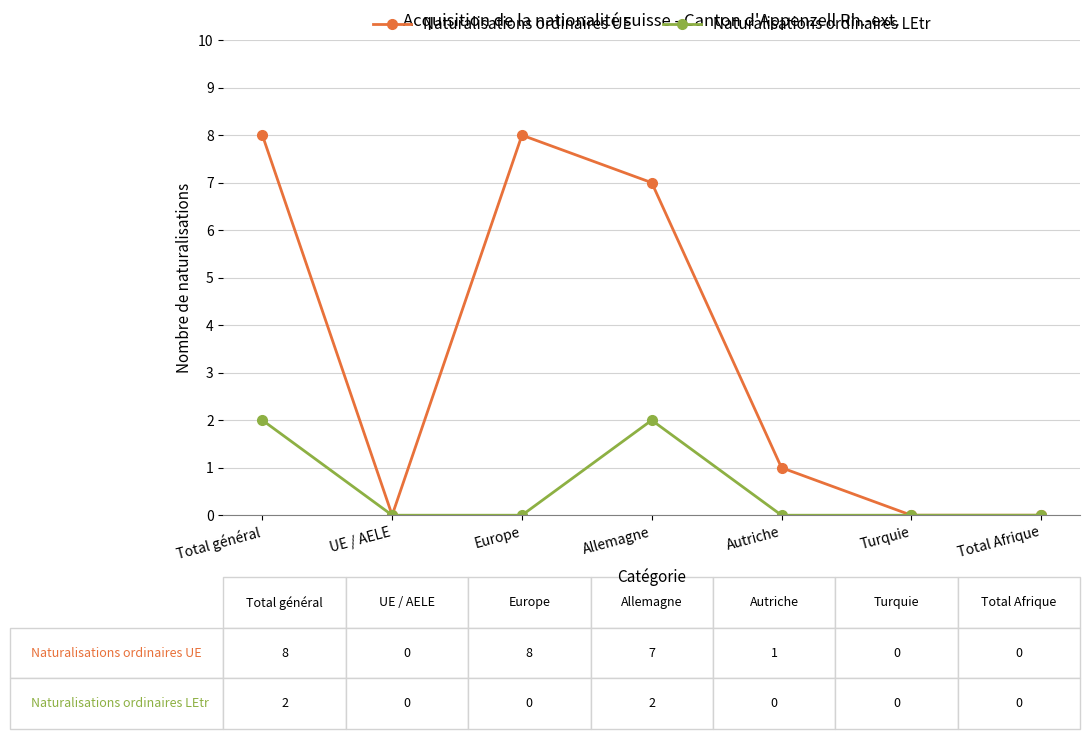

List the series in order of their overall mean, highest first.

Naturalisations ordinaires UE, Naturalisations ordinaires LEtr